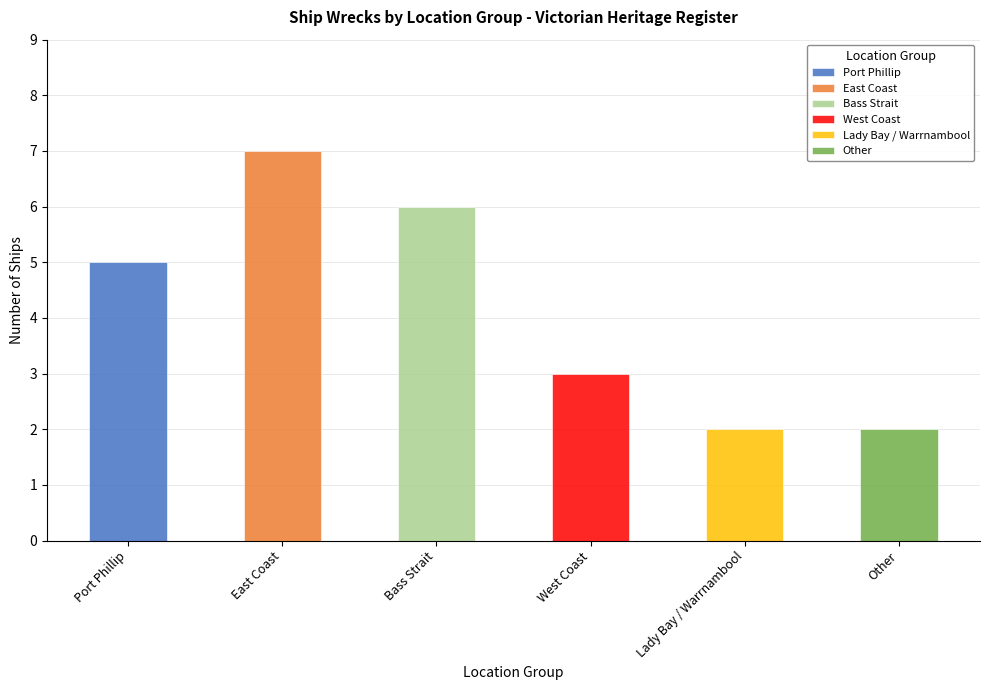

Reading left to right, transcribe all the data shown in this chart.

Port Phillip=5	East Coast=7	Bass Strait=6	West Coast=3	Lady Bay / Warrnambool=2	Other=2